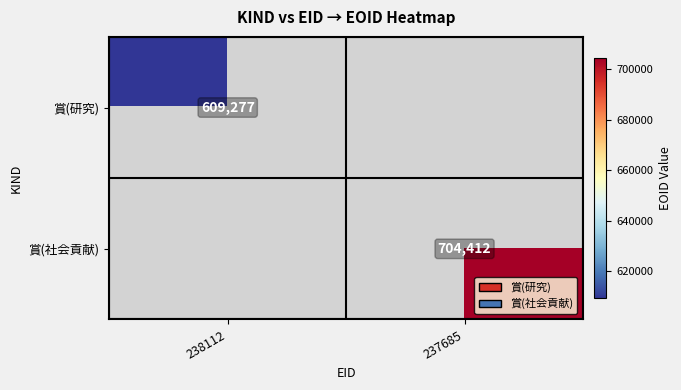

Count the number of data series in this chart.

2